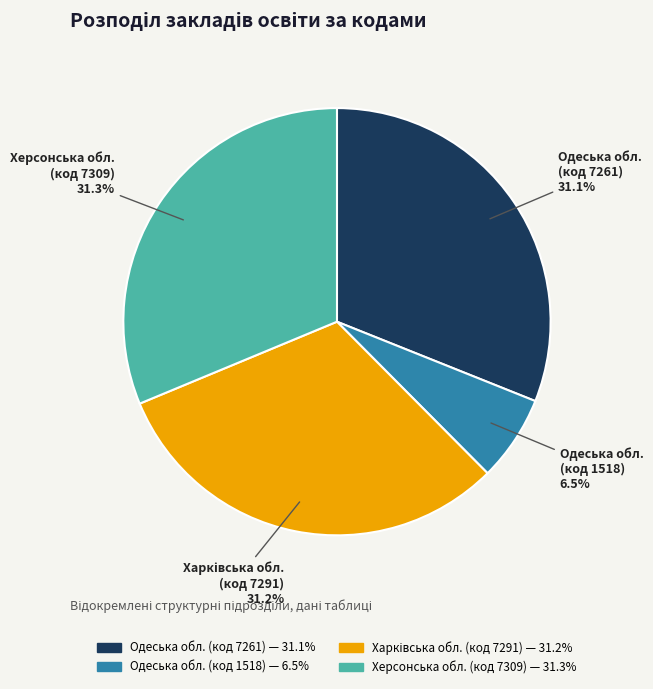

Does any single category account for the majority?

No